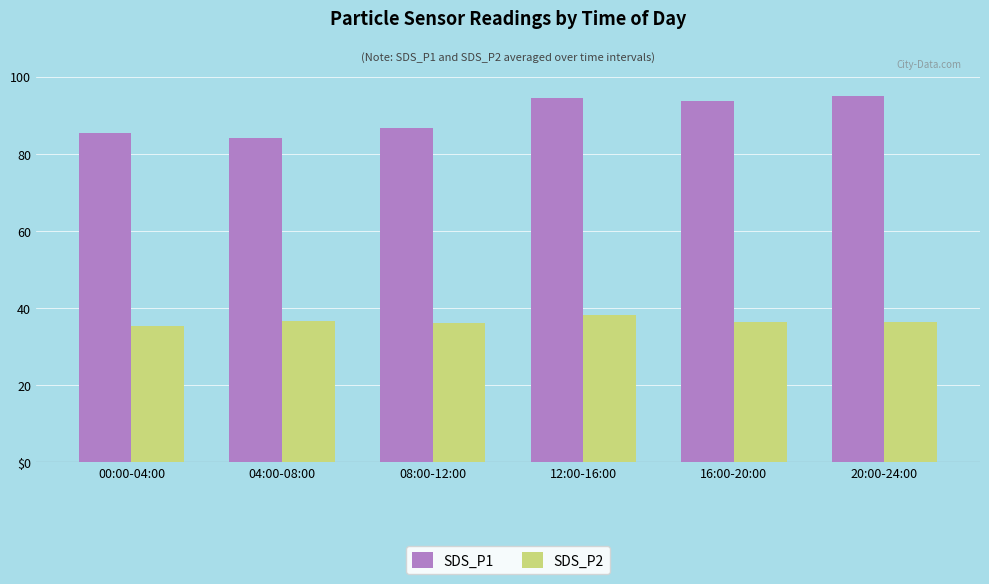

At which label does SDS_P2 reach its peak?

12:00-16:00